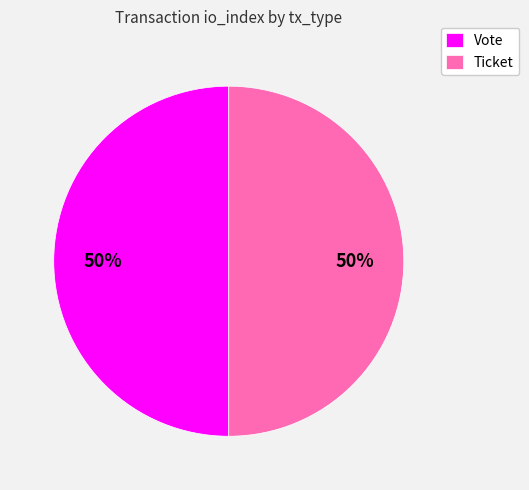

How many slices are in this pie chart?

2